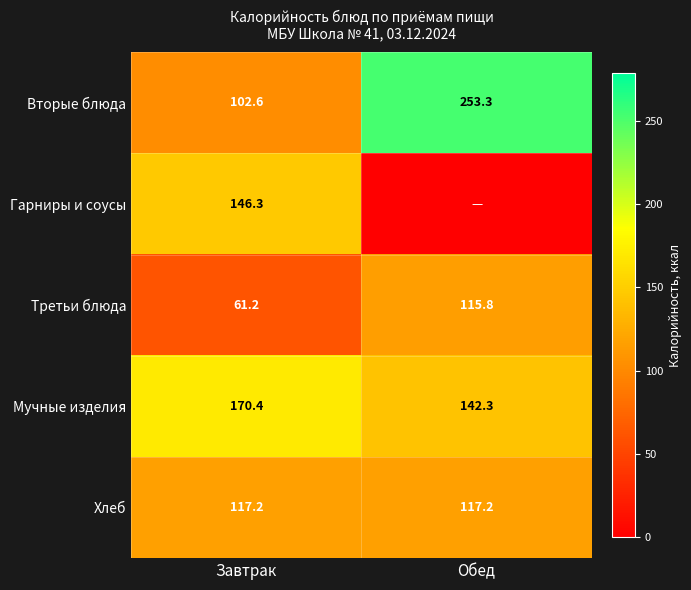

What is the difference between the Вторые блюда values at Обед and Завтрак?

150.7